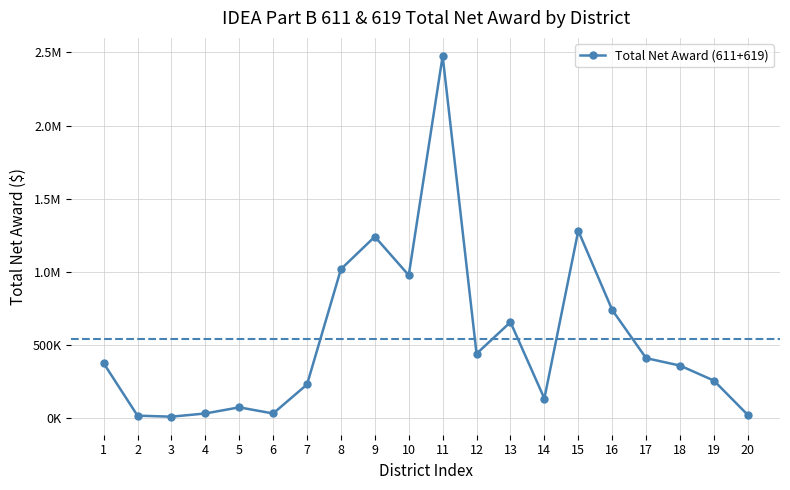

Where is the data nearest to the value 1242885?

9